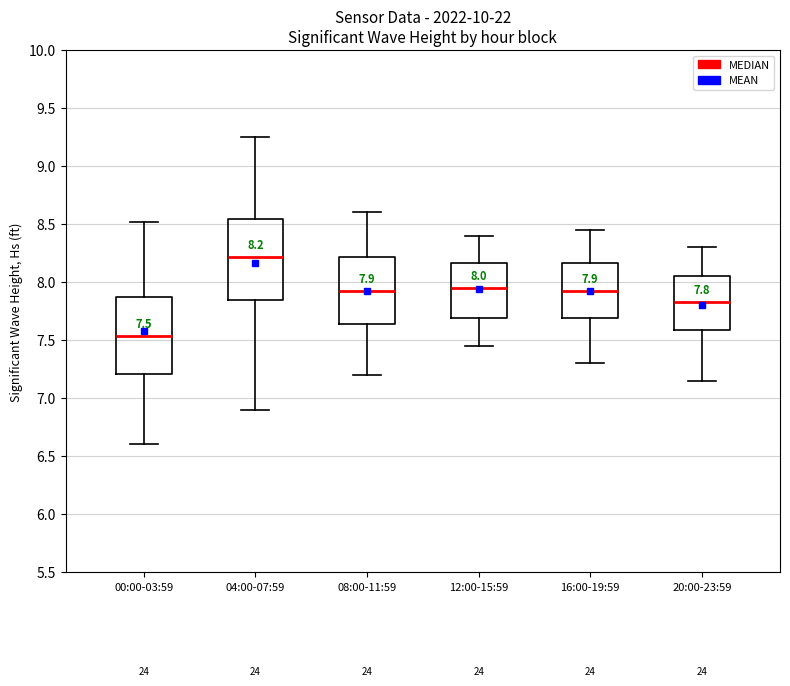

Which box's median line is the lowest?

00:00-03:59